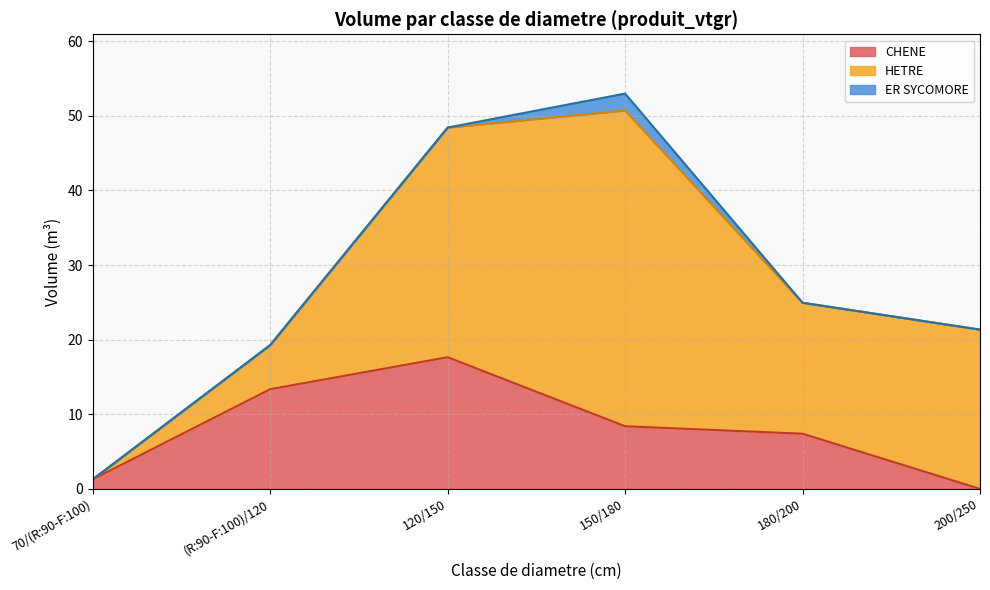

True or false: CHENE has a value of 7.4 at 180/200.

True